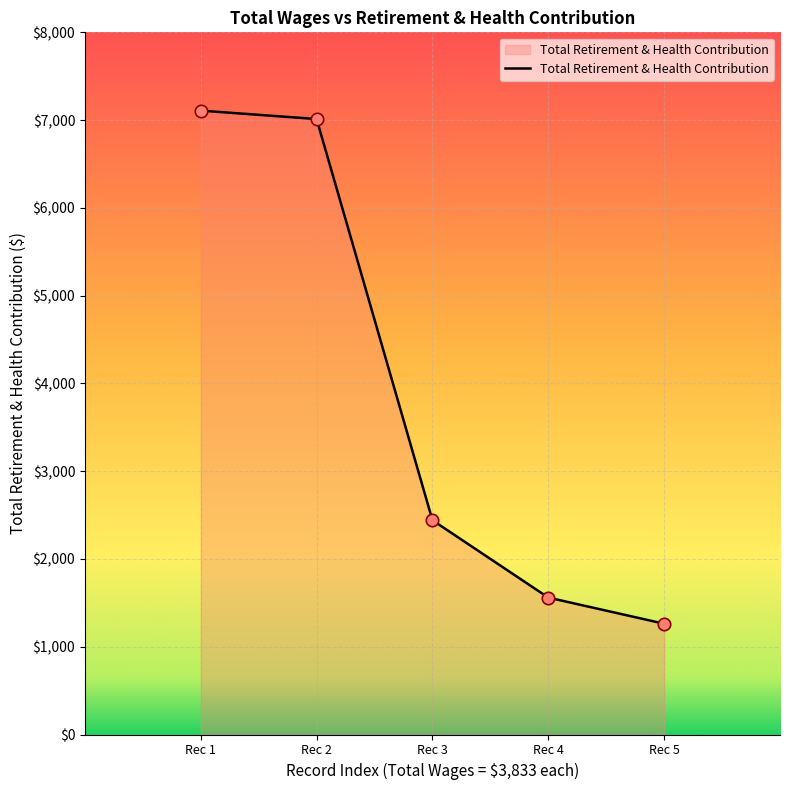

Which has a higher value, Rec 4 or Rec 5?

Rec 4